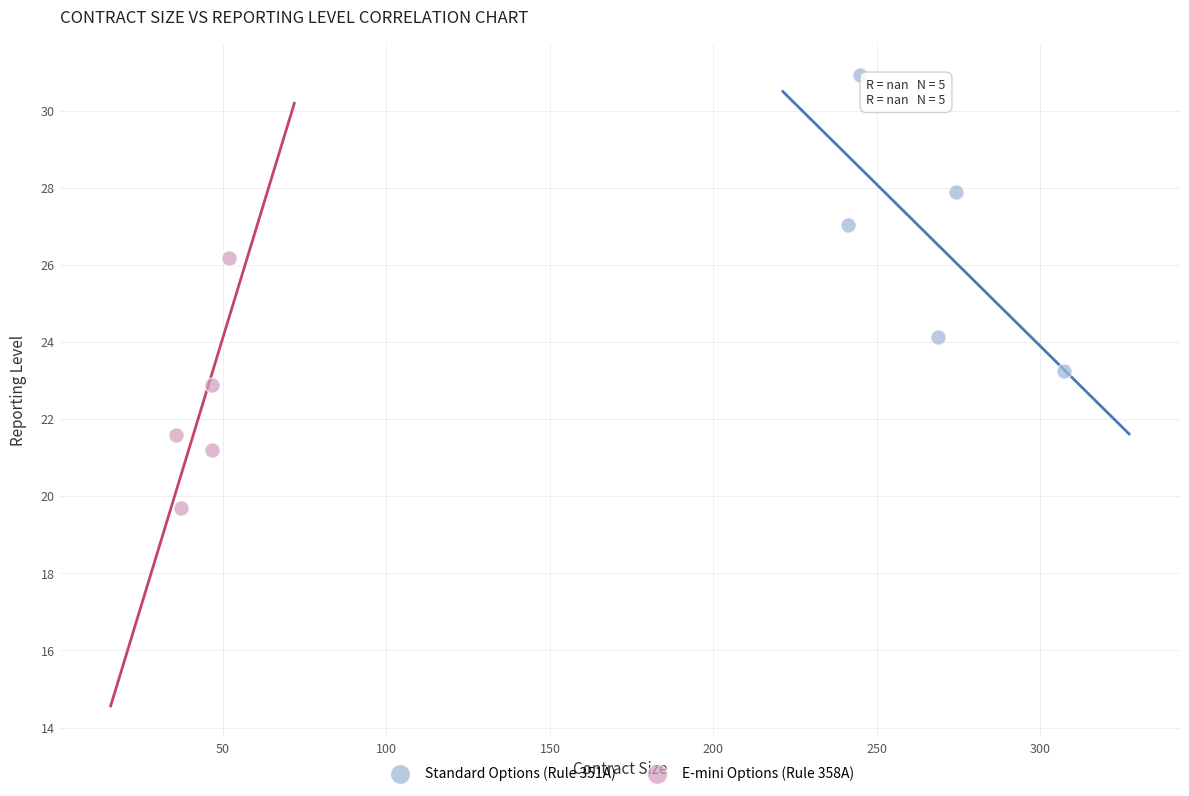

Which series reaches the minimum Y coordinate?

E-mini Options (Rule 358A)